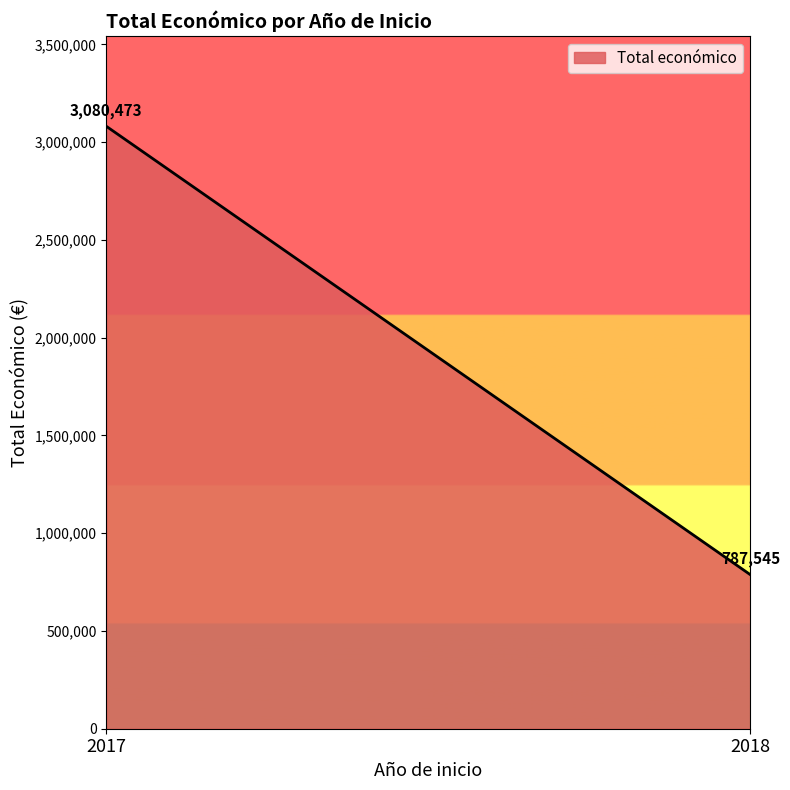

Which label corresponds to the largest value in the chart?

2017